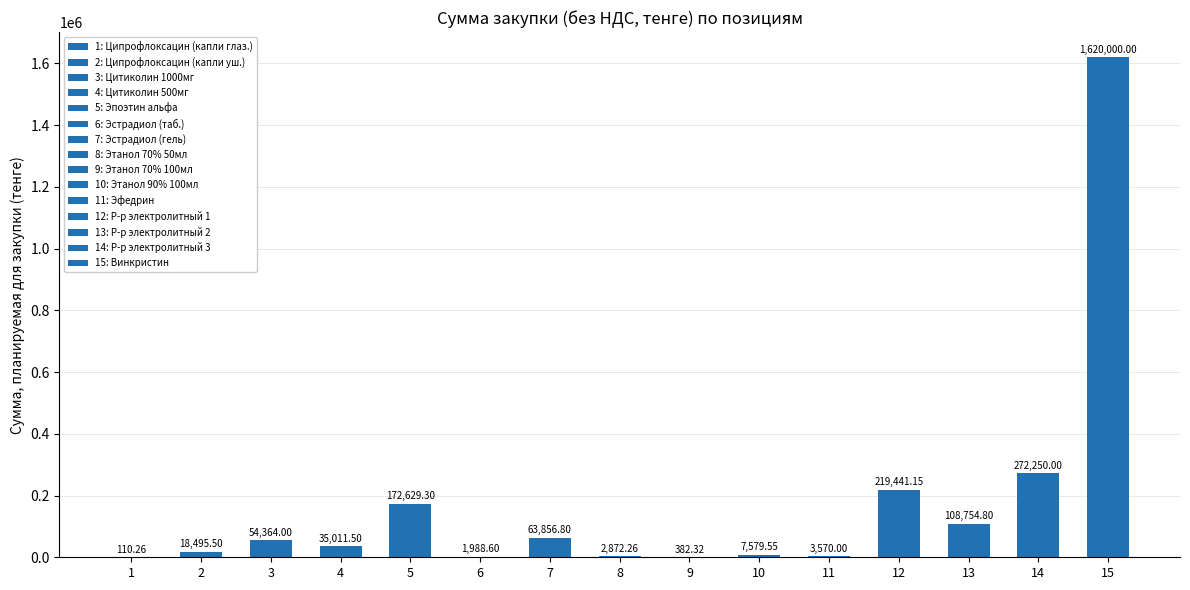

What is the smallest value displayed?

110.3